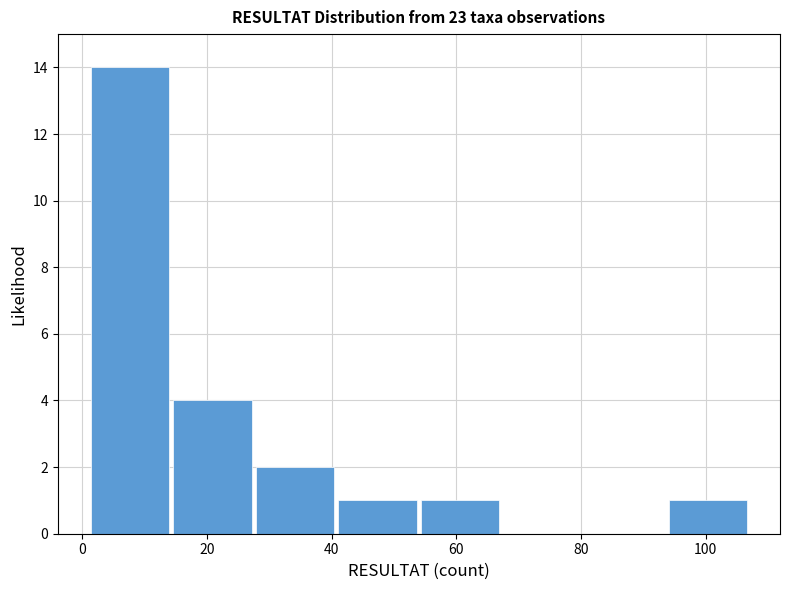

Which range on the x-axis has the tallest bar?

2 to 14